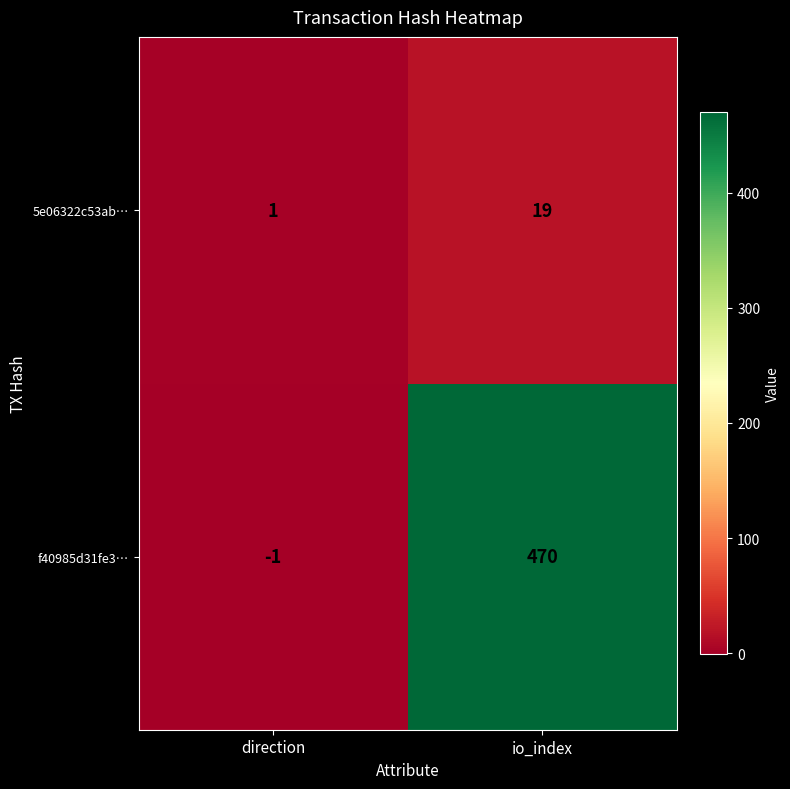

Which series has the largest total across all categories?

f40985d31fe3…